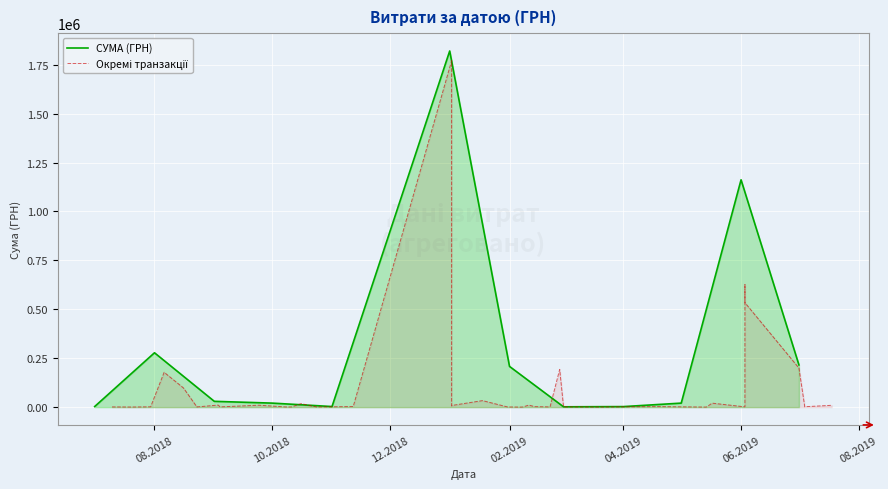

Reading left to right, what are all the values shown in this chart?

9300.0	2573.0	2809.7	1422.0	199566.4	1479.0	626384.5	533743.5	20300.0	203.2	2730.0	448.0	1168.8	192865.6	1189.0	2520.0	10532.8	810.0	193.6	865.0	33278.0	1770452.4	6863.2	8379.0	2961.5	960.0	17681.8	889.0	1000.0	7999.8	9800.0	1320.0	10503.9	624.0	1062.1	98082.0	178000.0	1515.4	494.0	1040.0